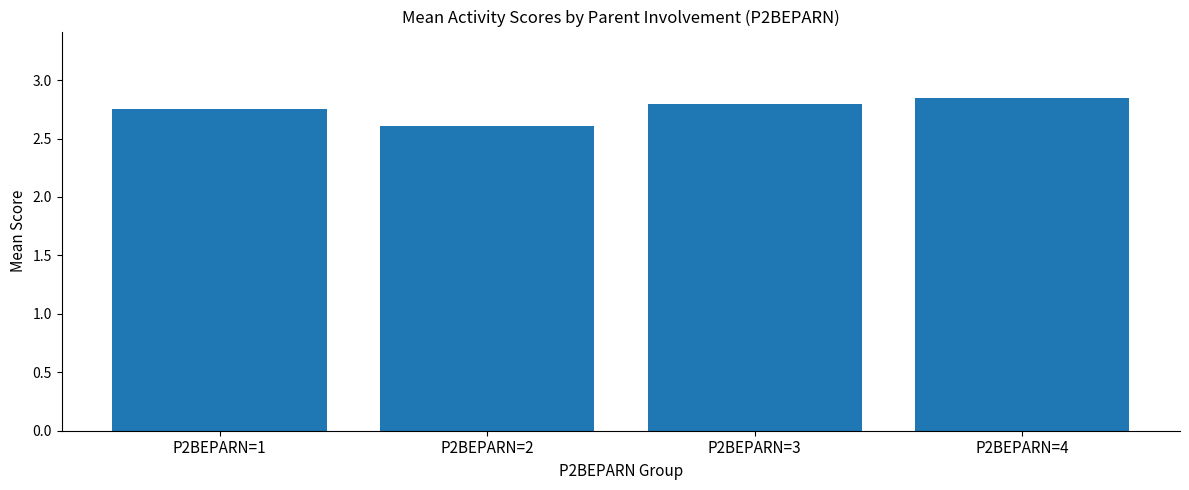

What is the average value?

2.7